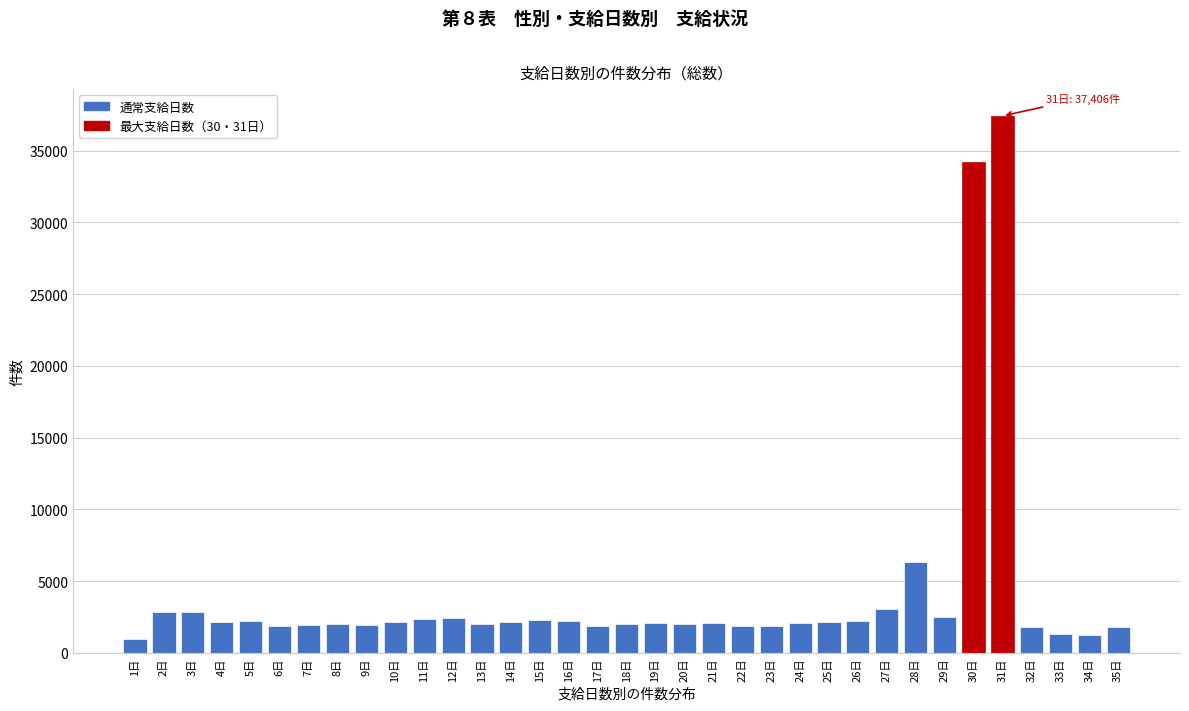

What is the smallest value displayed?

1002